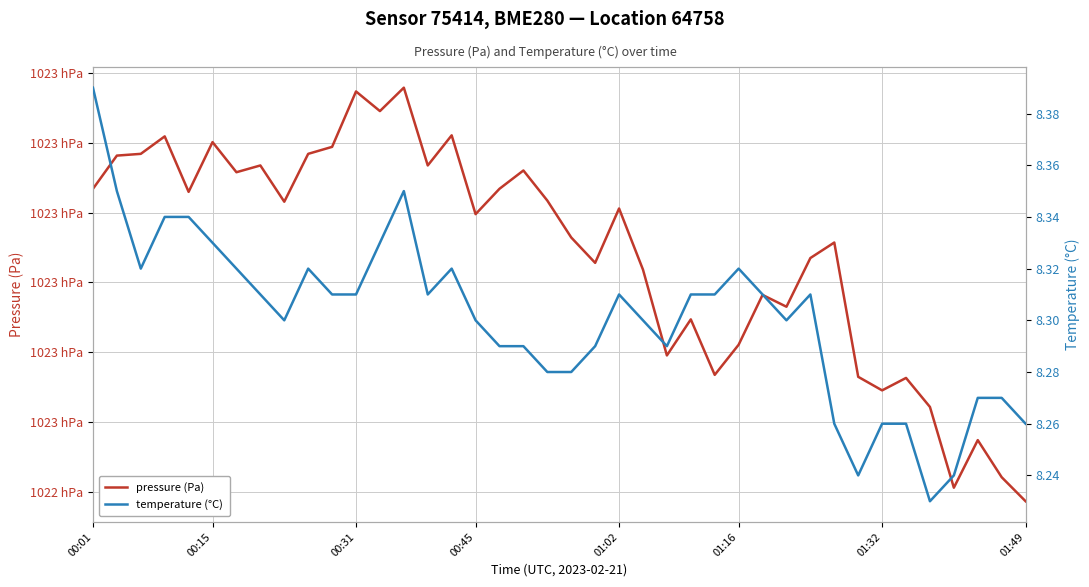

In pressure (Pa), how many points are lower than both neighbors (excluding endpoints)?

12